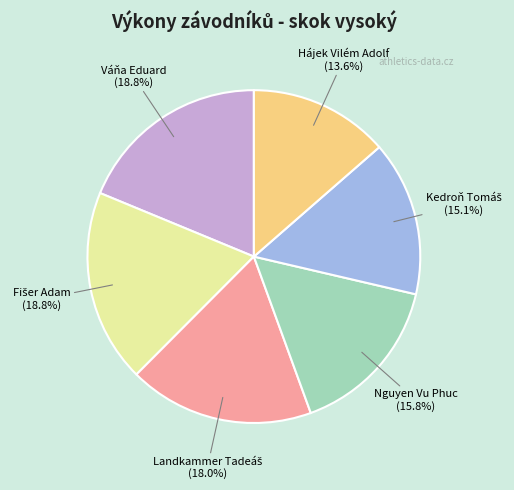

What percentage is NOT represented by Nguyen Vu Phuc?

84.2%